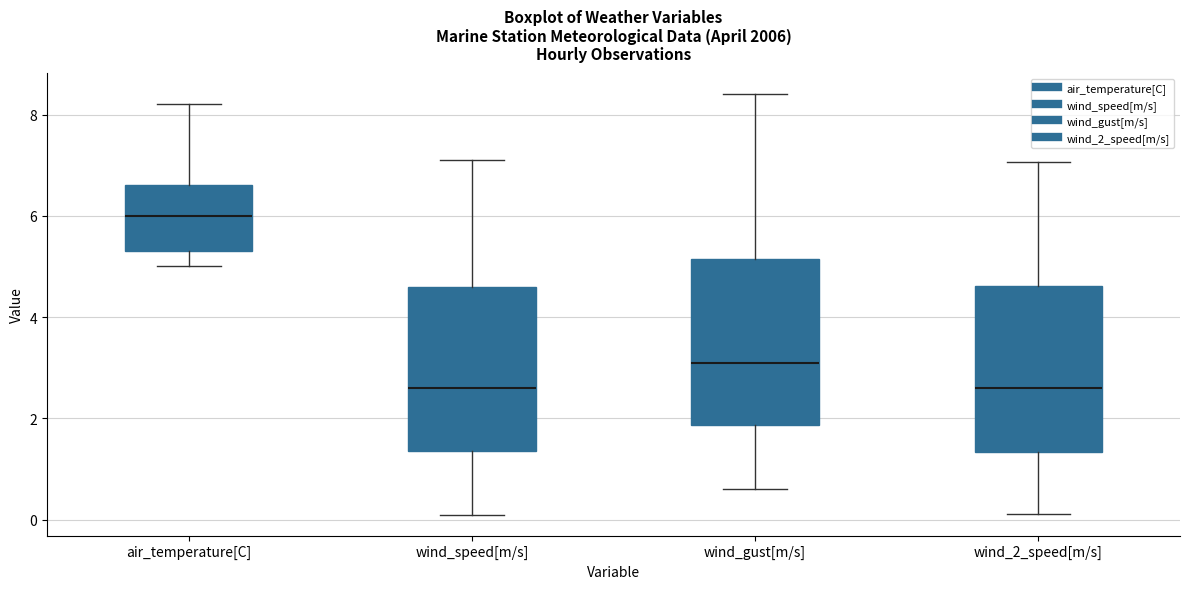

Where does the upper whisker of the box for wind_gust[m/s] end on the y-axis? The values are not printed on the chart, so give them approximately, as read against the axis.

8.4